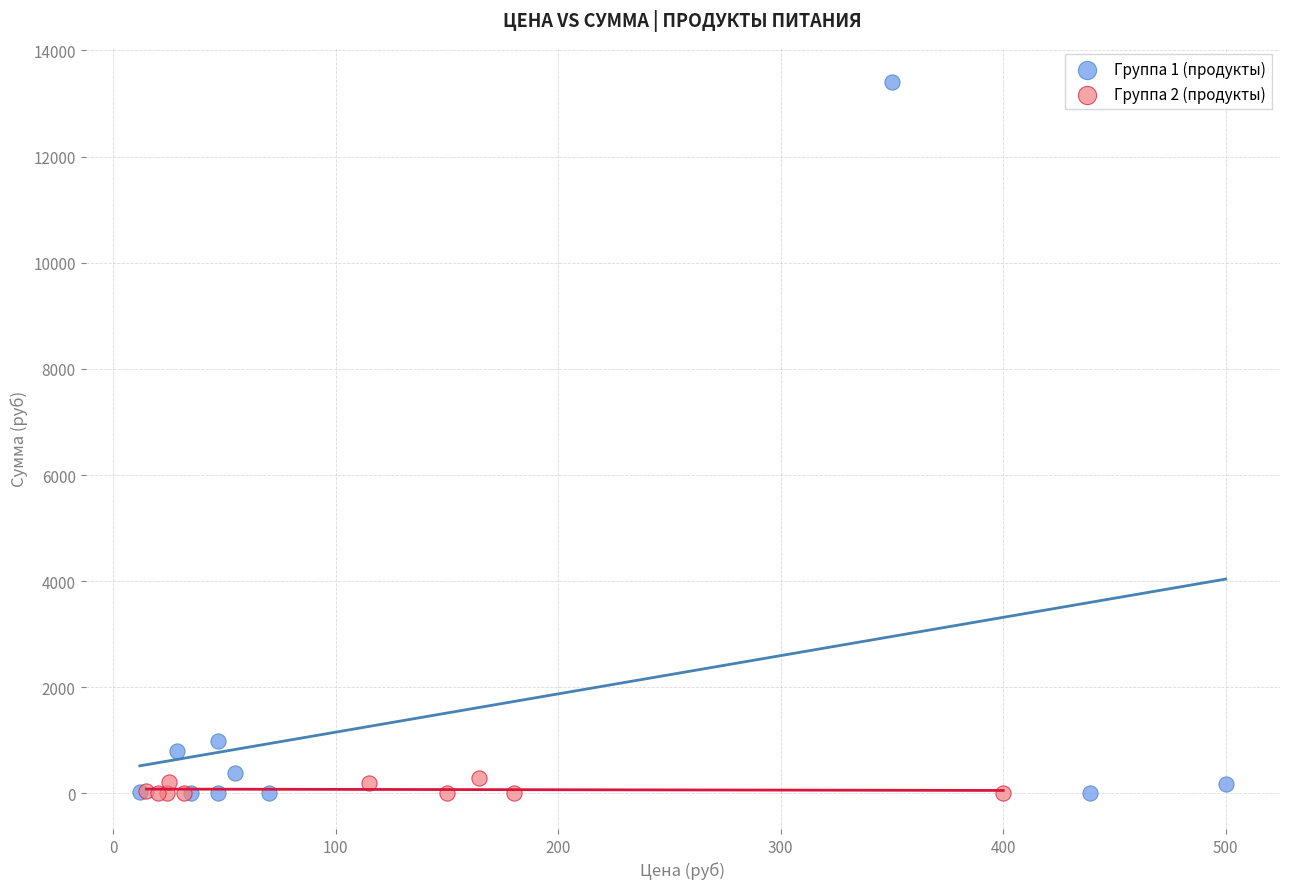

Which series has the widest spread of Y values?

Группа 1 (продукты)